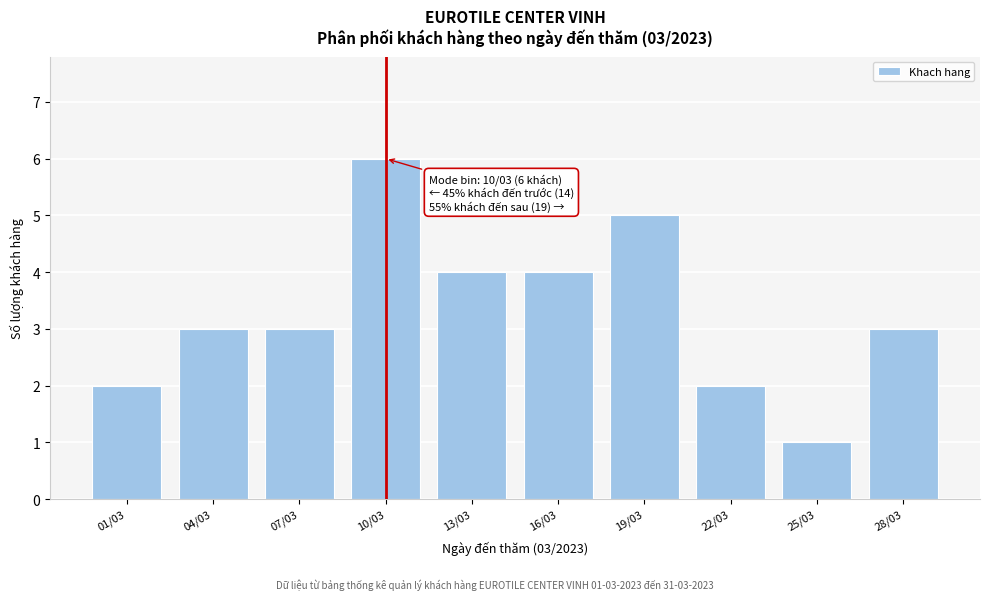

Reading left to right, what are all the values shown in this chart?

2	3	3	6	4	4	5	2	1	3